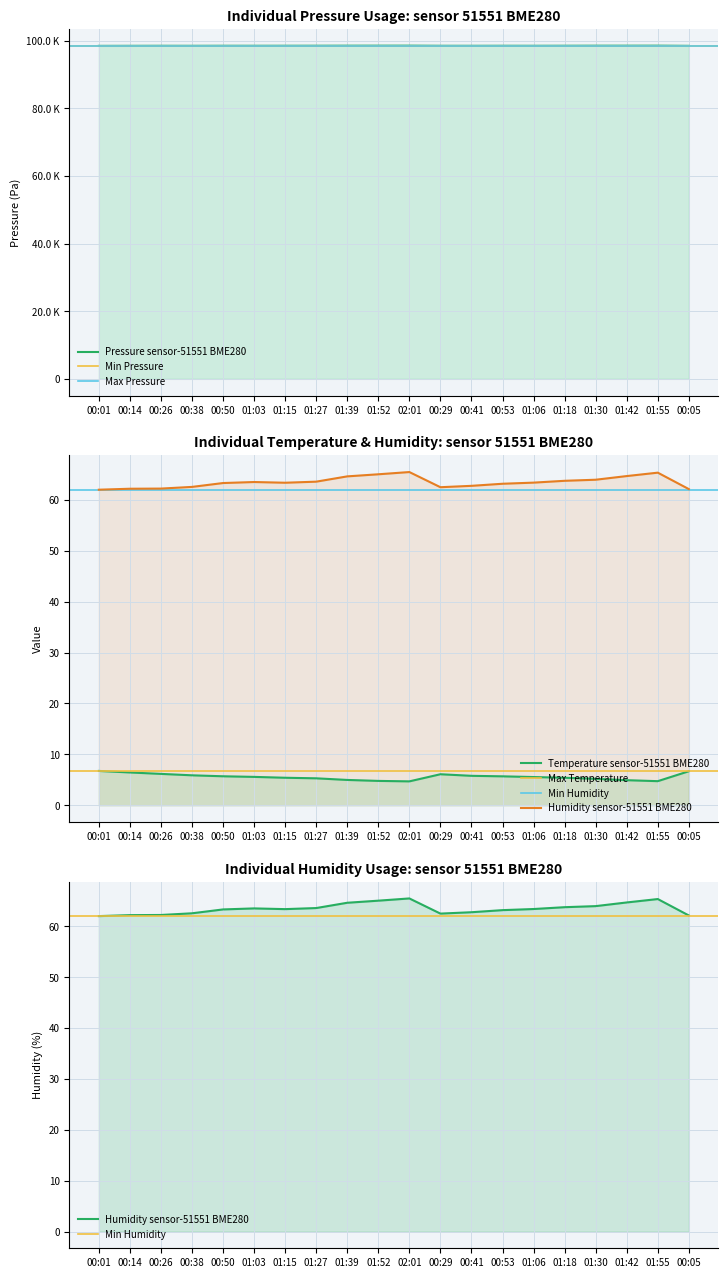

What is the sum of all pressure values?

1970318.6